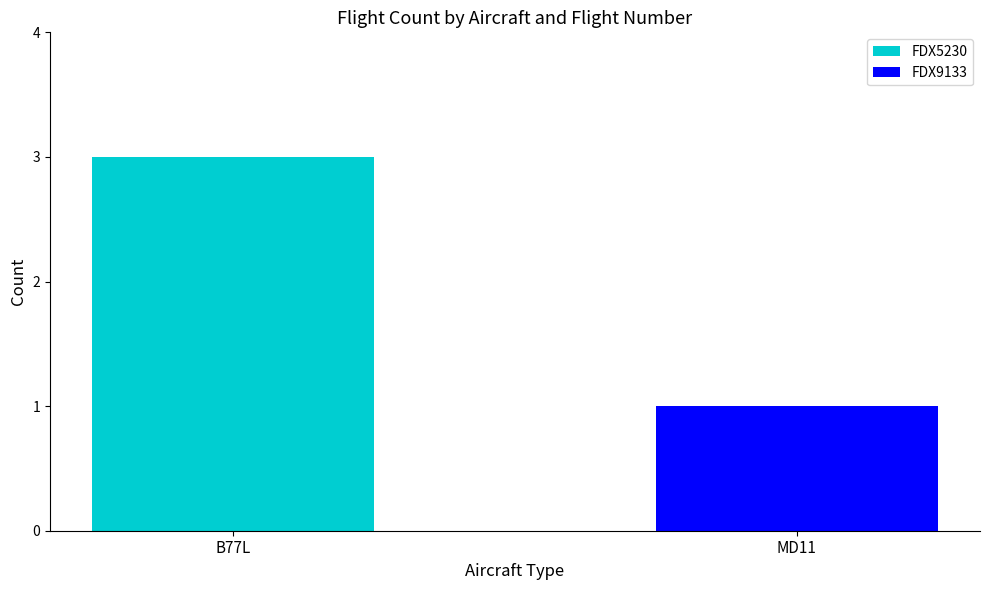

Which category has the highest value in the FDX5230 series?

B77L